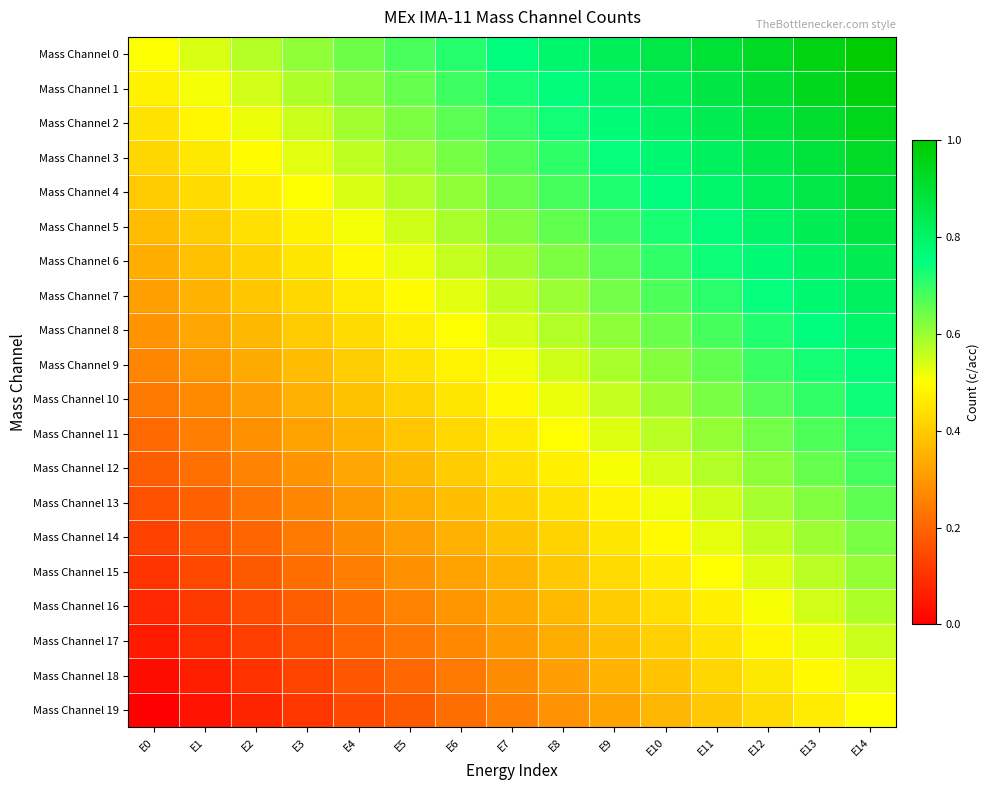

How many series are shown in this chart?

20